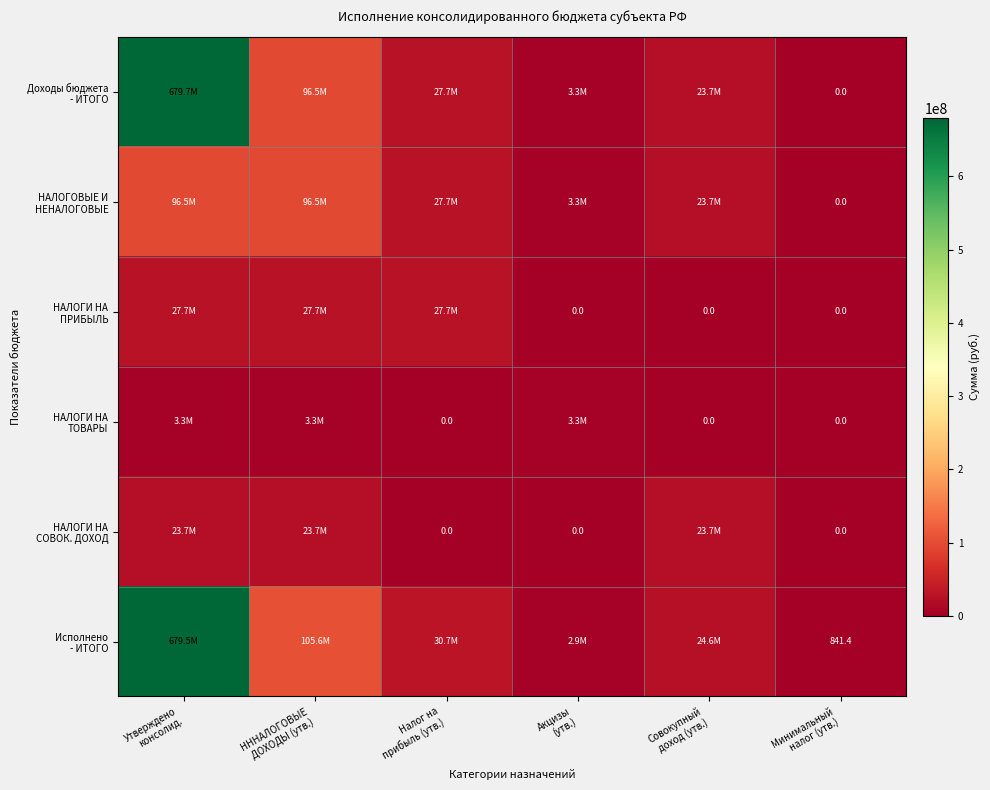

What is the average value of the НАЛОГОВЫЕ И НЕНАЛОГОВЫЕ series?

41264733.3